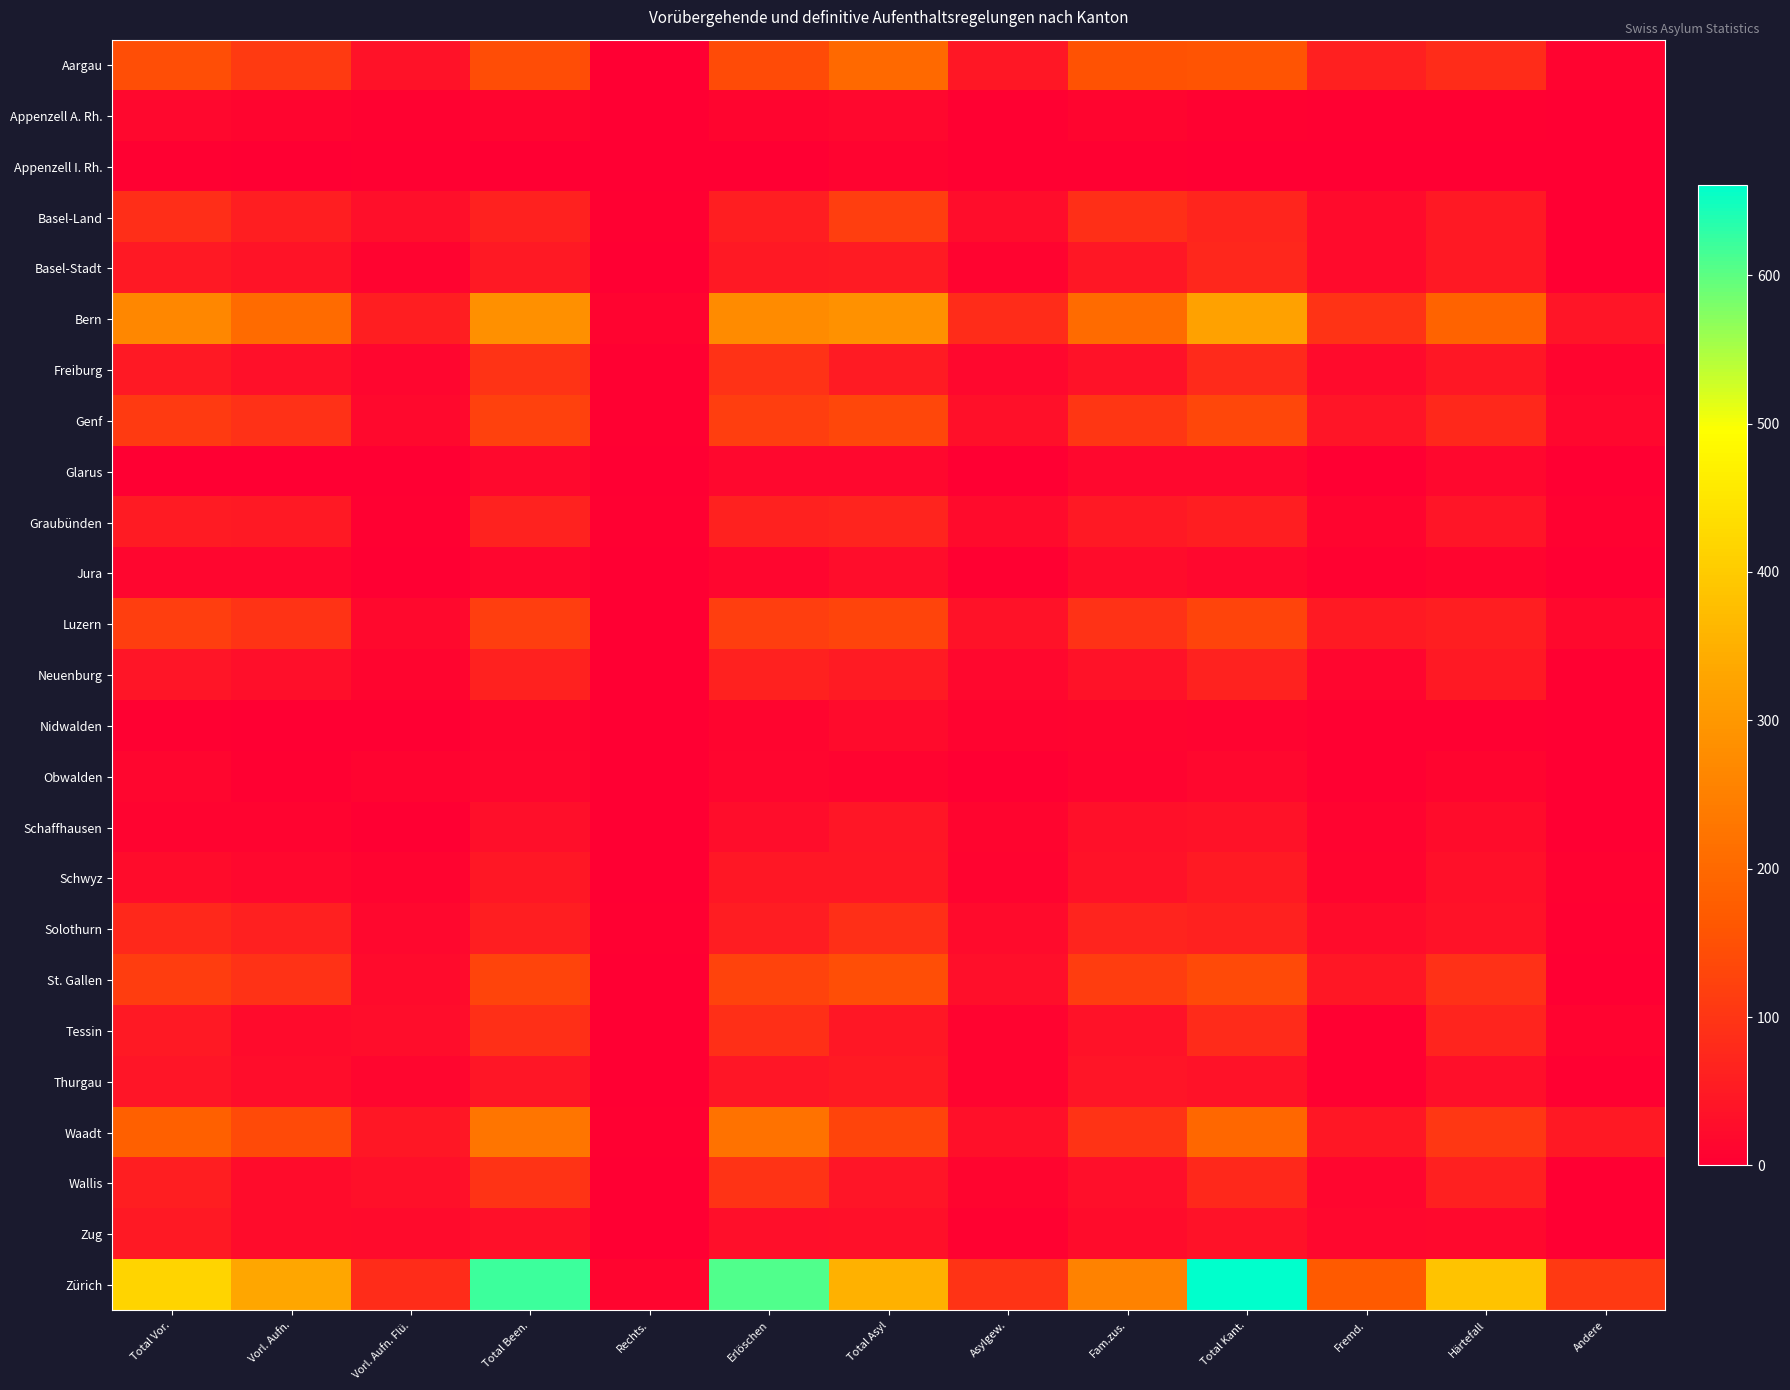

Reading left to right, list all the values displayed in this chart.

Aargau: Total Vor.=147	Vorl. Aufn.=111	Vorl. Aufn. Flü.=36	Total Been.=143	Rechts.=2	Erlöschen=141	Total Asyl=200	Asylgew.=46	Fam.zus.=154	Total Kant.=155	Fremd.=61	Härtefall=85	Andere=9
Appenzell A. Rh.: Total Vor.=17	Vorl. Aufn.=11	Vorl. Aufn. Flü.=6	Total Been.=12	Rechts.=1	Erlöschen=11	Total Asyl=16	Asylgew.=4	Fam.zus.=12	Total Kant.=7	Fremd.=3	Härtefall=3	Andere=1
Appenzell I. Rh.: Total Vor.=5	Vorl. Aufn.=2	Vorl. Aufn. Flü.=3	Total Been.=1	Rechts.=0	Erlöschen=1	Total Asyl=8	Asylgew.=4	Fam.zus.=4	Total Kant.=2	Fremd.=1	Härtefall=1	Andere=0
Basel-Land: Total Vor.=87	Vorl. Aufn.=57	Vorl. Aufn. Flü.=30	Total Been.=62	Rechts.=3	Erlöschen=59	Total Asyl=117	Asylgew.=28	Fam.zus.=89	Total Kant.=71	Fremd.=23	Härtefall=47	Andere=1
Basel-Stadt: Total Vor.=48	Vorl. Aufn.=38	Vorl. Aufn. Flü.=10	Total Been.=49	Rechts.=0	Erlöschen=49	Total Asyl=53	Asylgew.=8	Fam.zus.=45	Total Kant.=73	Fremd.=23	Härtefall=49	Andere=1
Bern: Total Vor.=265	Vorl. Aufn.=206	Vorl. Aufn. Flü.=59	Total Been.=286	Rechts.=10	Erlöschen=276	Total Asyl=288	Asylgew.=84	Fam.zus.=204	Total Kant.=321	Fremd.=96	Härtefall=186	Andere=39
Freiburg: Total Vor.=47	Vorl. Aufn.=32	Vorl. Aufn. Flü.=15	Total Been.=97	Rechts.=3	Erlöschen=94	Total Asyl=53	Asylgew.=18	Fam.zus.=35	Total Kant.=78	Fremd.=21	Härtefall=46	Andere=11
Genf: Total Vor.=111	Vorl. Aufn.=91	Vorl. Aufn. Flü.=20	Total Been.=122	Rechts.=4	Erlöschen=118	Total Asyl=133	Asylgew.=31	Fam.zus.=102	Total Kant.=132	Fremd.=39	Härtefall=77	Andere=16
Glarus: Total Vor.=2	Vorl. Aufn.=0	Vorl. Aufn. Flü.=2	Total Been.=20	Rechts.=2	Erlöschen=18	Total Asyl=18	Asylgew.=2	Fam.zus.=16	Total Kant.=18	Fremd.=2	Härtefall=16	Andere=0
Graubünden: Total Vor.=52	Vorl. Aufn.=48	Vorl. Aufn. Flü.=4	Total Been.=66	Rechts.=3	Erlöschen=63	Total Asyl=68	Asylgew.=21	Fam.zus.=47	Total Kant.=59	Fremd.=12	Härtefall=41	Andere=6
Jura: Total Vor.=13	Vorl. Aufn.=13	Vorl. Aufn. Flü.=0	Total Been.=15	Rechts.=0	Erlöschen=15	Total Asyl=28	Asylgew.=3	Fam.zus.=25	Total Kant.=17	Fremd.=6	Härtefall=11	Andere=0
Luzern: Total Vor.=117	Vorl. Aufn.=97	Vorl. Aufn. Flü.=20	Total Been.=118	Rechts.=1	Erlöschen=117	Total Asyl=129	Asylgew.=34	Fam.zus.=95	Total Kant.=128	Fremd.=51	Härtefall=58	Andere=19
Neuenburg: Total Vor.=41	Vorl. Aufn.=30	Vorl. Aufn. Flü.=11	Total Been.=62	Rechts.=0	Erlöschen=62	Total Asyl=52	Asylgew.=17	Fam.zus.=35	Total Kant.=66	Fremd.=14	Härtefall=47	Andere=5
Nidwalden: Total Vor.=3	Vorl. Aufn.=1	Vorl. Aufn. Flü.=2	Total Been.=12	Rechts.=0	Erlöschen=12	Total Asyl=21	Asylgew.=9	Fam.zus.=12	Total Kant.=8	Fremd.=4	Härtefall=4	Andere=0
Obwalden: Total Vor.=13	Vorl. Aufn.=5	Vorl. Aufn. Flü.=8	Total Been.=15	Rechts.=0	Erlöschen=15	Total Asyl=9	Asylgew.=1	Fam.zus.=8	Total Kant.=18	Fremd.=5	Härtefall=12	Andere=1
Schaffhausen: Total Vor.=9	Vorl. Aufn.=8	Vorl. Aufn. Flü.=1	Total Been.=29	Rechts.=1	Erlöschen=28	Total Asyl=43	Asylgew.=12	Fam.zus.=31	Total Kant.=34	Fremd.=10	Härtefall=24	Andere=0
Schwyz: Total Vor.=25	Vorl. Aufn.=17	Vorl. Aufn. Flü.=8	Total Been.=45	Rechts.=0	Erlöschen=45	Total Asyl=45	Asylgew.=9	Fam.zus.=36	Total Kant.=50	Fremd.=11	Härtefall=32	Andere=7
Solothurn: Total Vor.=76	Vorl. Aufn.=60	Vorl. Aufn. Flü.=16	Total Been.=59	Rechts.=3	Erlöschen=56	Total Asyl=90	Asylgew.=22	Fam.zus.=68	Total Kant.=64	Fremd.=25	Härtefall=35	Andere=4
St. Gallen: Total Vor.=114	Vorl. Aufn.=93	Vorl. Aufn. Flü.=21	Total Been.=128	Rechts.=2	Erlöschen=126	Total Asyl=146	Asylgew.=30	Fam.zus.=116	Total Kant.=137	Fremd.=44	Härtefall=92	Andere=1
Tessin: Total Vor.=48	Vorl. Aufn.=22	Vorl. Aufn. Flü.=26	Total Been.=88	Rechts.=0	Erlöschen=88	Total Asyl=44	Asylgew.=10	Fam.zus.=34	Total Kant.=81	Fremd.=4	Härtefall=69	Andere=8
Thurgau: Total Vor.=40	Vorl. Aufn.=27	Vorl. Aufn. Flü.=13	Total Been.=43	Rechts.=1	Erlöschen=42	Total Asyl=51	Asylgew.=10	Fam.zus.=41	Total Kant.=36	Fremd.=4	Härtefall=29	Andere=3
Waadt: Total Vor.=183	Vorl. Aufn.=138	Vorl. Aufn. Flü.=45	Total Been.=225	Rechts.=4	Erlöschen=221	Total Asyl=128	Asylgew.=31	Fam.zus.=97	Total Kant.=198	Fremd.=46	Härtefall=104	Andere=48
Wallis: Total Vor.=57	Vorl. Aufn.=24	Vorl. Aufn. Flü.=33	Total Been.=98	Rechts.=1	Erlöschen=97	Total Asyl=41	Asylgew.=12	Fam.zus.=29	Total Kant.=77	Fremd.=15	Härtefall=61	Andere=1
Zug: Total Vor.=48	Vorl. Aufn.=25	Vorl. Aufn. Flü.=23	Total Been.=32	Rechts.=2	Erlöschen=30	Total Asyl=31	Asylgew.=6	Fam.zus.=25	Total Kant.=36	Fremd.=16	Härtefall=20	Andere=0
Zürich: Total Vor.=416	Vorl. Aufn.=333	Vorl. Aufn. Flü.=83	Total Been.=620	Rechts.=11	Erlöschen=609	Total Asyl=352	Asylgew.=98	Fam.zus.=254	Total Kant.=661	Fremd.=170	Härtefall=385	Andere=106